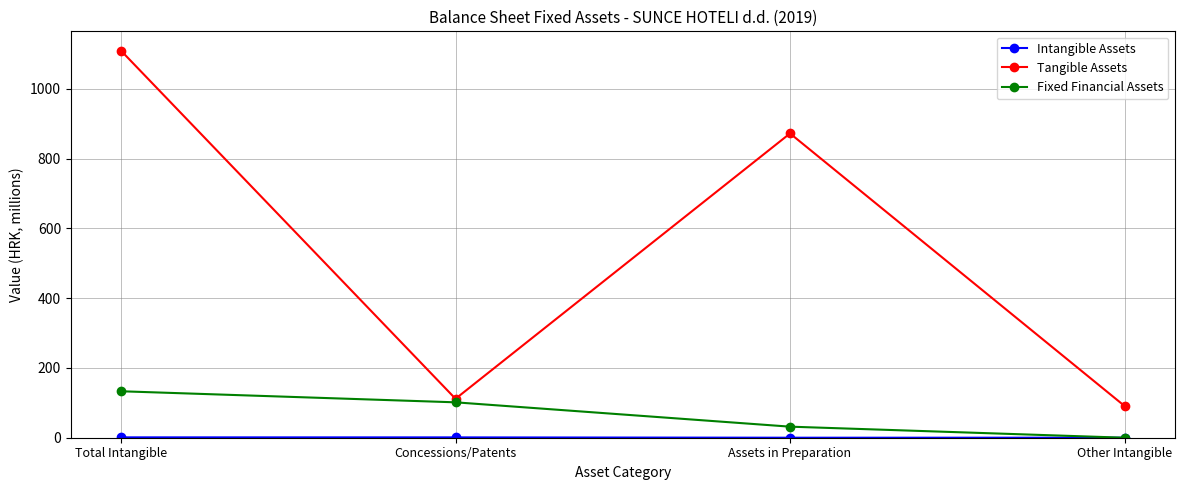

How many interior local peaks does the Tangible Assets series have?

1